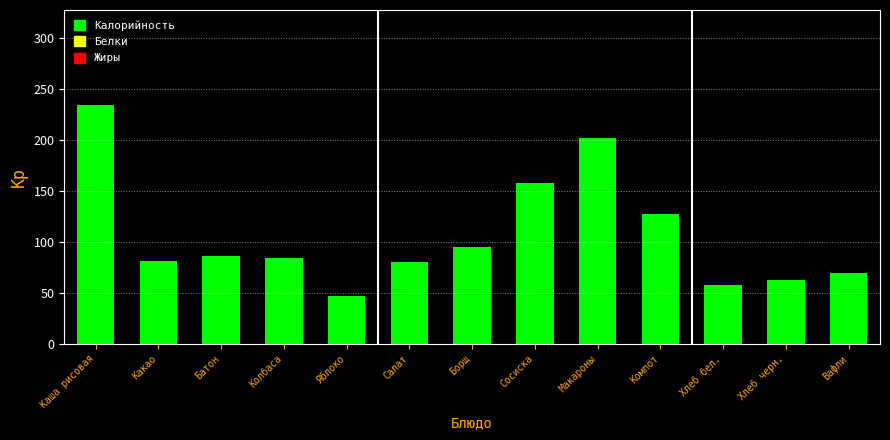

What is the approximate value at Яблоко?

47.0